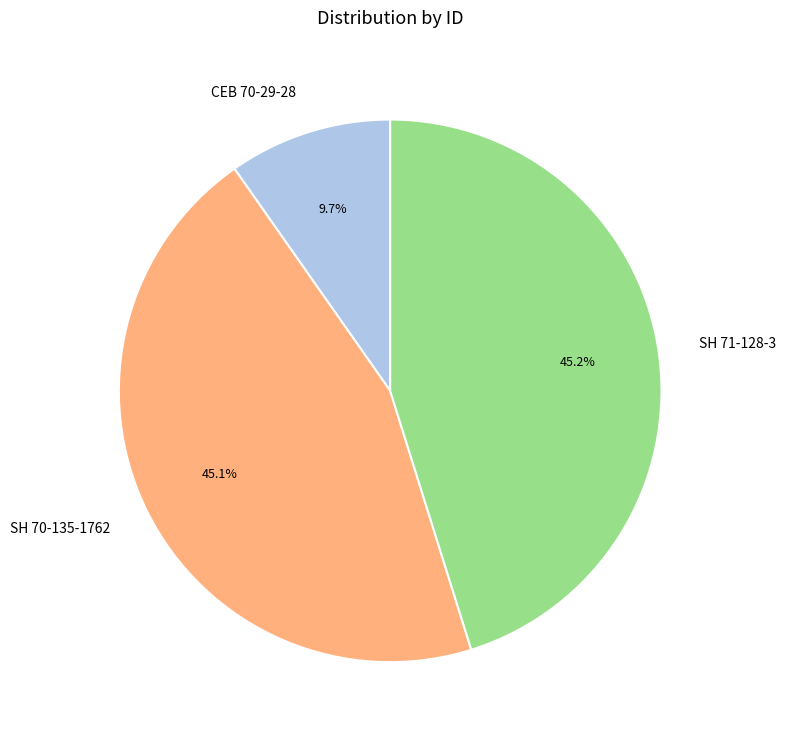

Is it true that CEB 70-29-28 is 10% of the pie?

True